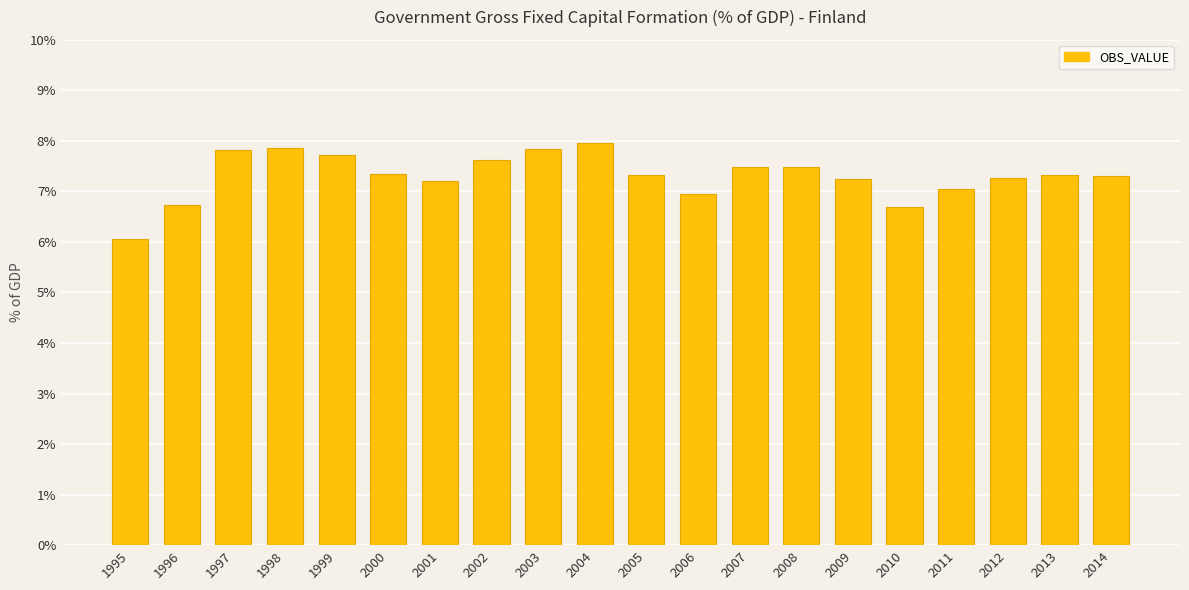

The value at 1998 is 4.3. True or false?

False